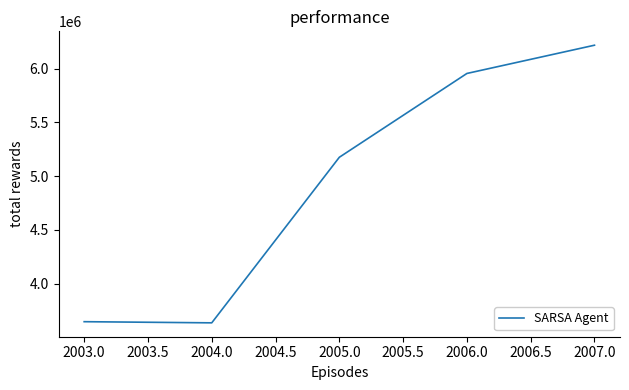

What is the change in value from 2004.0 to 2007.0?

+2581112.7